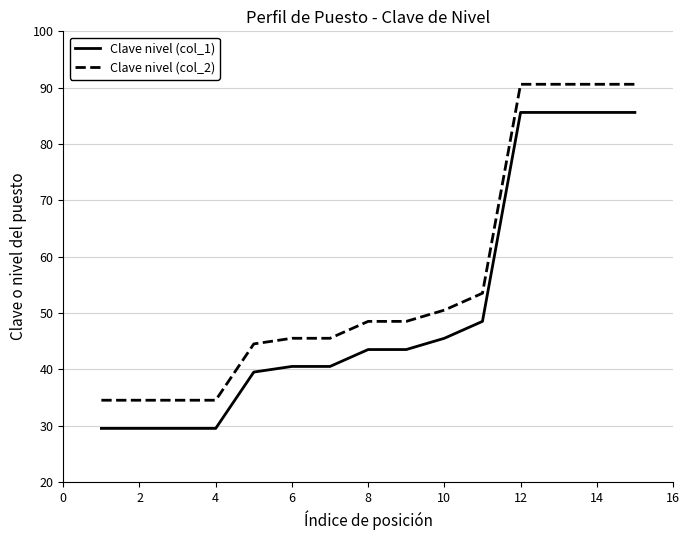

List the series in order of their overall mean, highest first.

Clave nivel (col_2), Clave nivel (col_1)